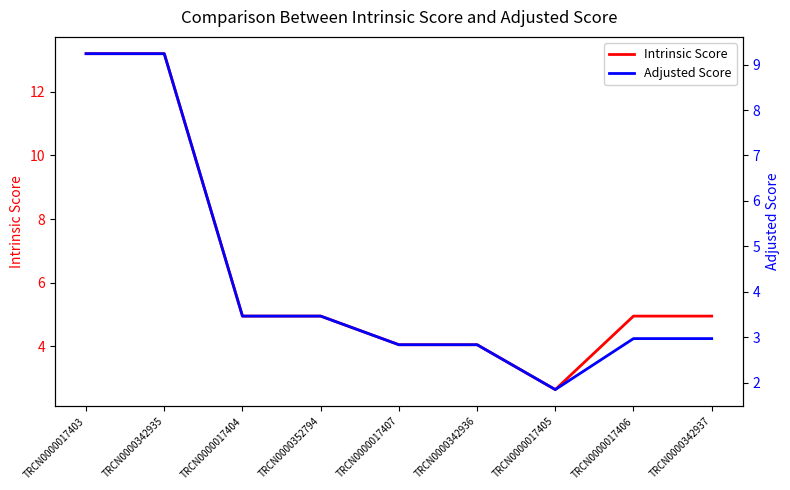

What is the label of the 9th point from the left?

TRCN0000342937